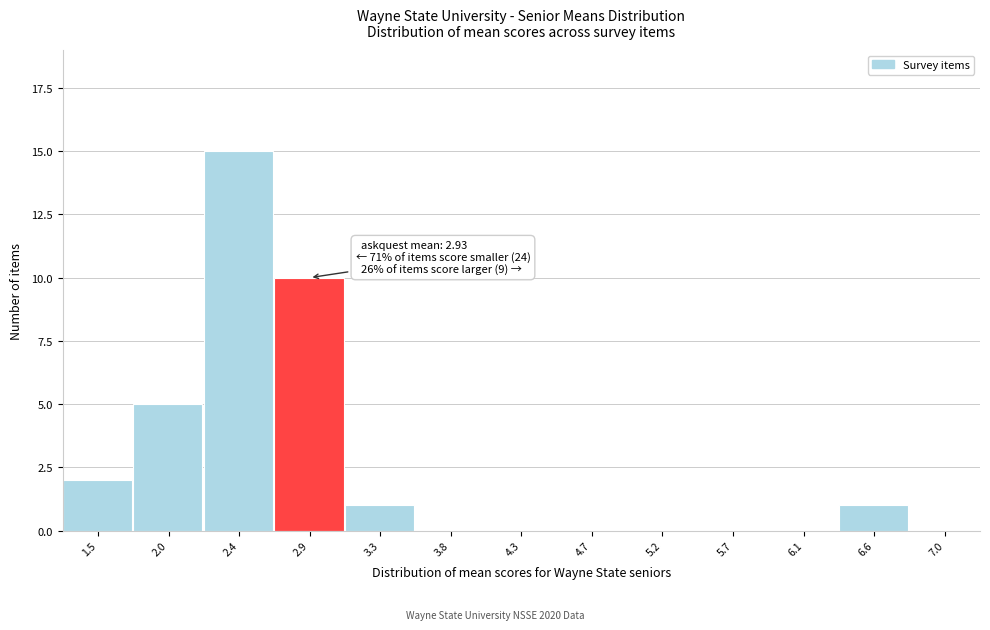

Reading left to right, extract all data points from this chart.

1.5=2	2.0=5	2.4=15	2.9=10	3.3=1	3.8=0	4.3=0	4.7=0	5.2=0	5.7=0	6.1=0	6.6=1	7.0=0